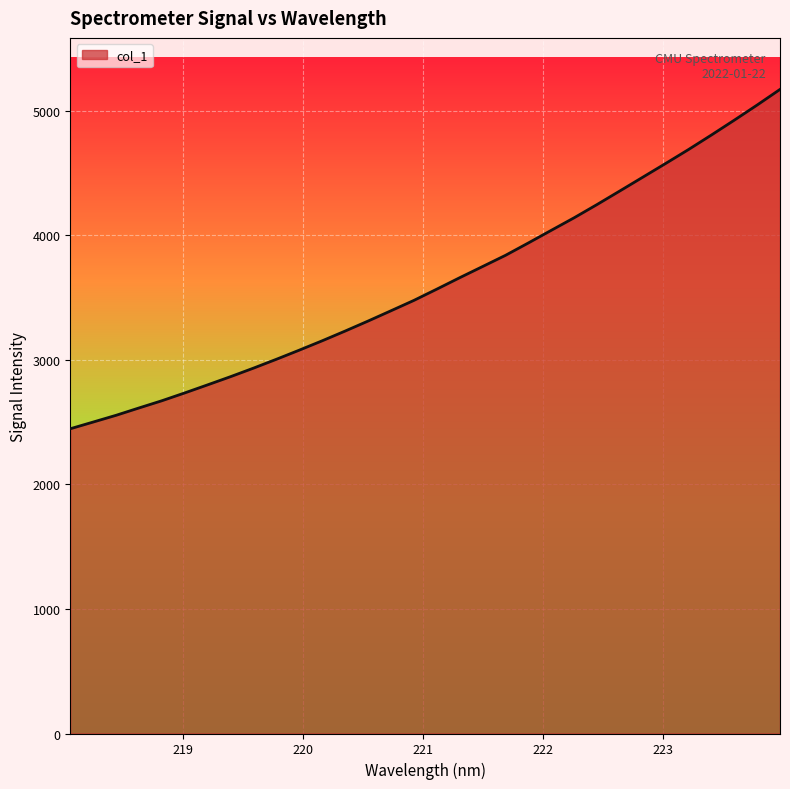

What is the greatest value displayed?

5170.7